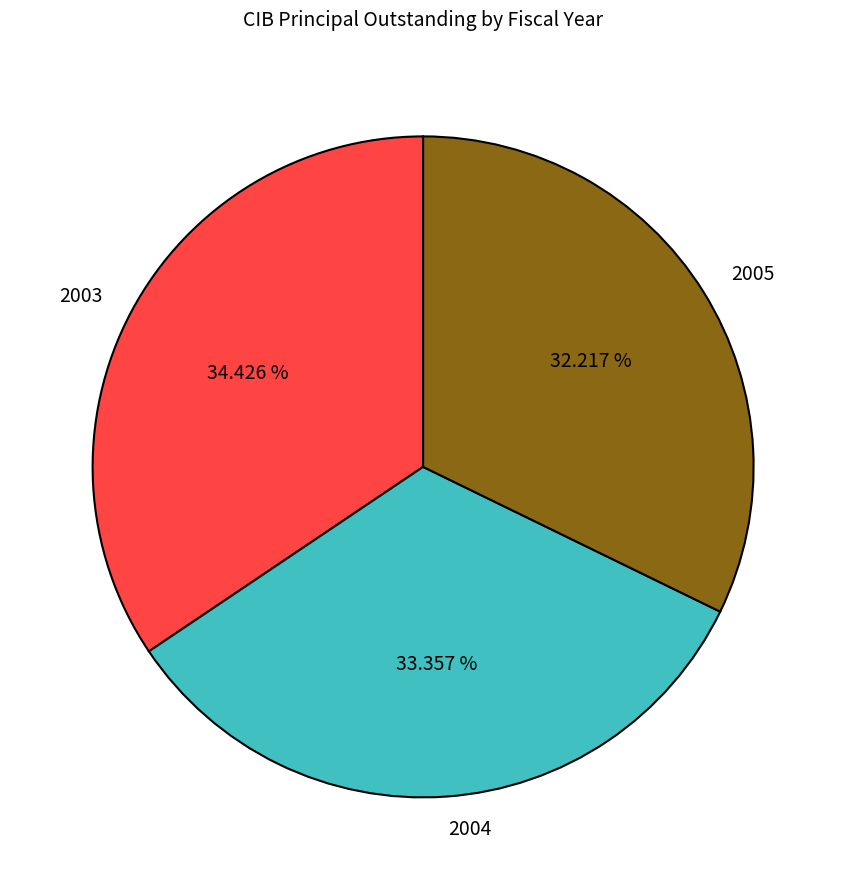

To the nearest percent, what percentage of the pie is 2003?

34%